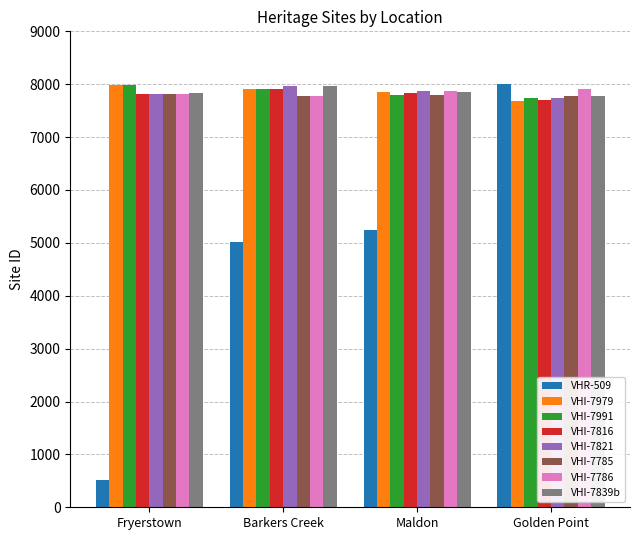

Read the VHR-509 value at Barkers Creek, to the nearest 10.

5020